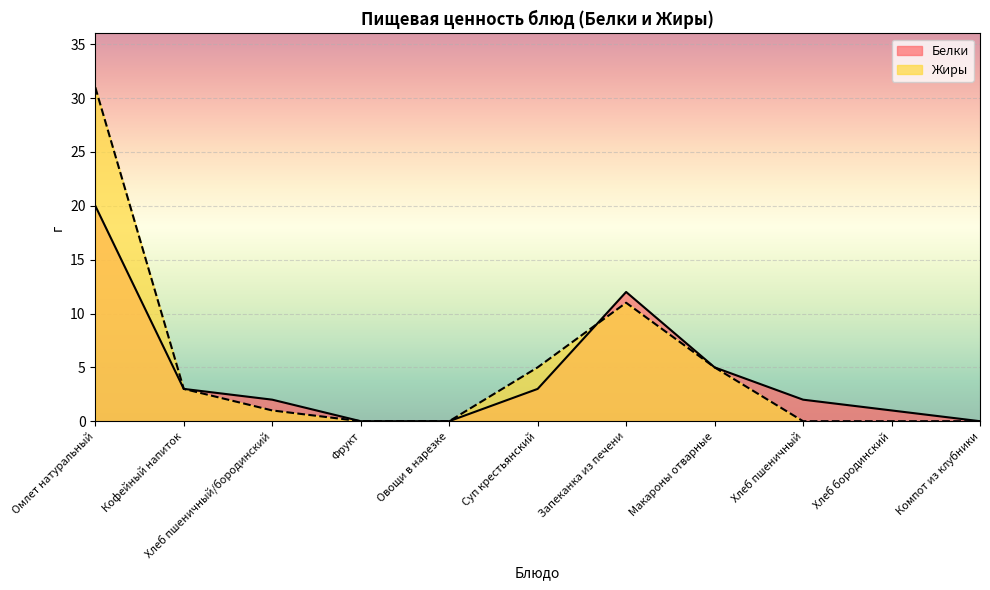

What is the label of the 10th point from the left?

Хлеб бородинский